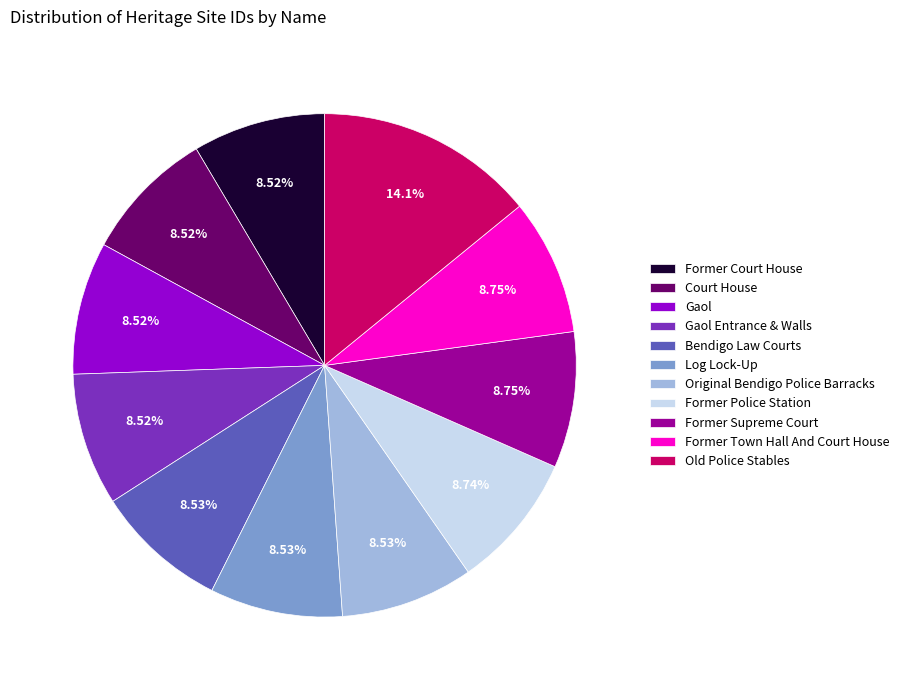

Which category has the biggest portion of the pie?

Old Police Stables